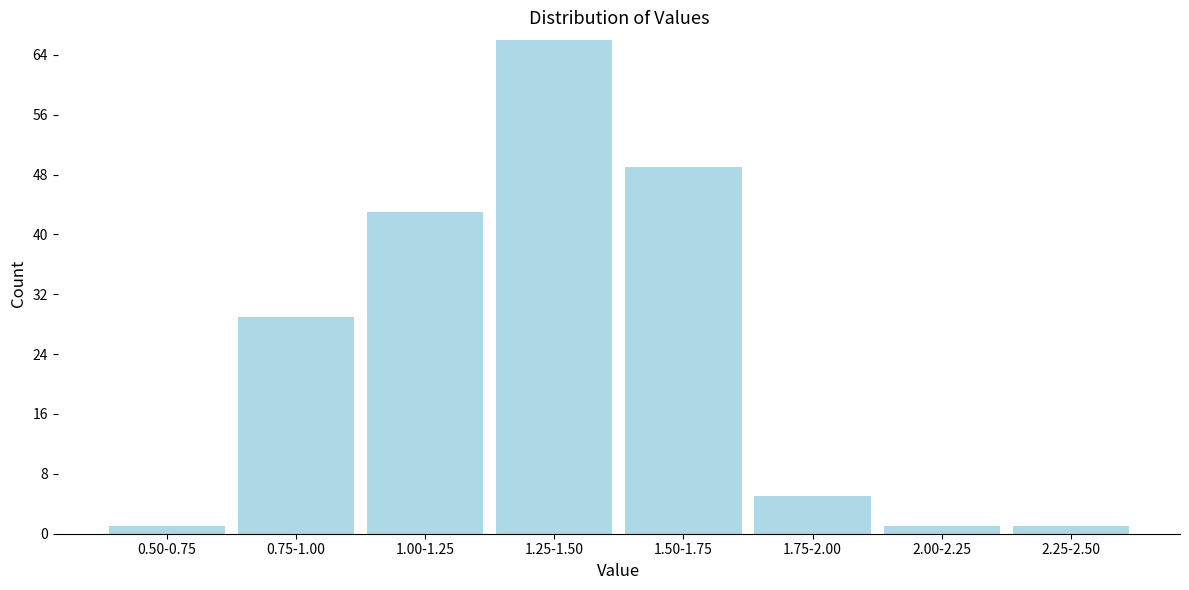

Reading left to right, transcribe all the data shown in this chart.

0.50-0.75=1	0.75-1.00=29	1.00-1.25=43	1.25-1.50=66	1.50-1.75=49	1.75-2.00=5	2.00-2.25=1	2.25-2.50=1